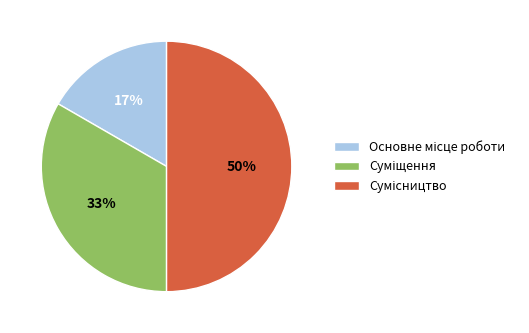

To the nearest percent, what is the average slice percentage?

33%